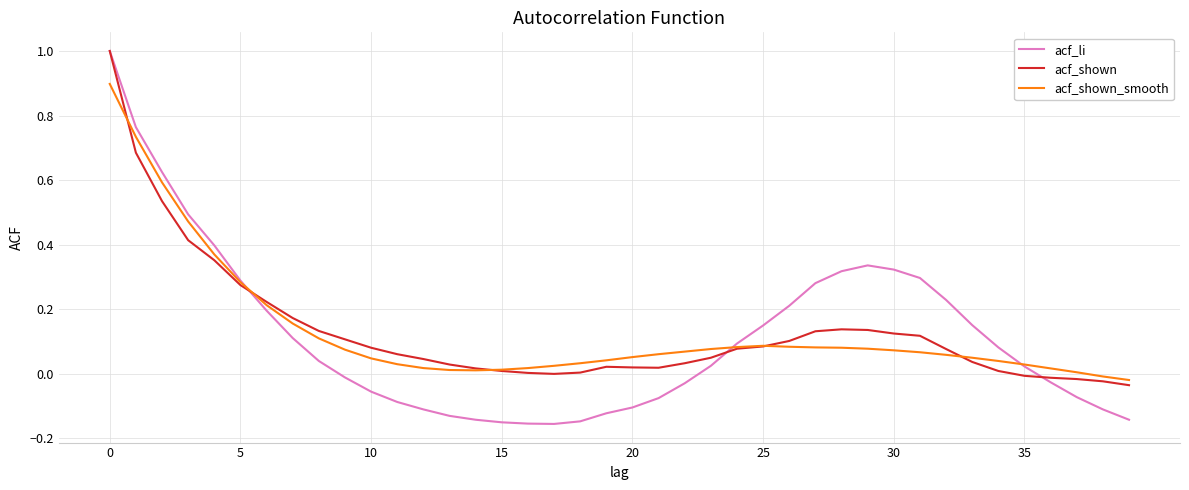

In acf_li, how many points are lower than both neighbors (excluding endpoints)?

1